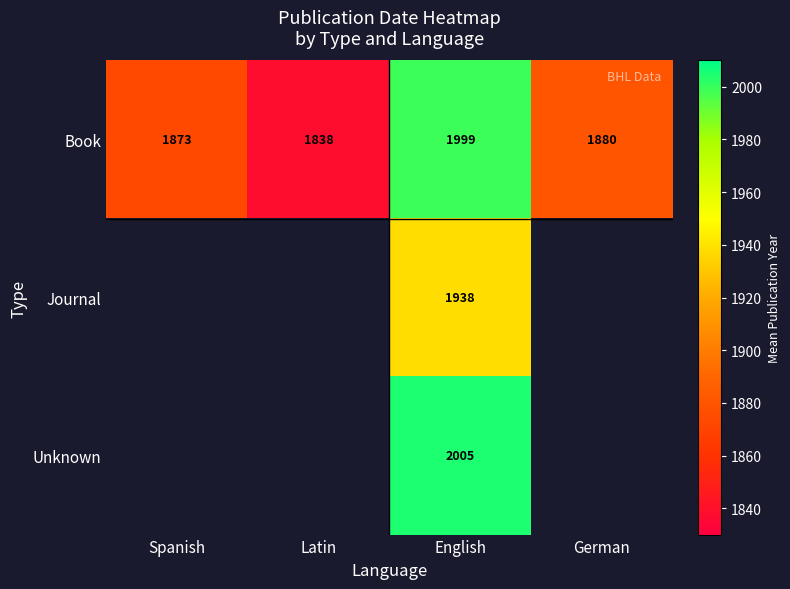

Rank the series at English from highest to lowest value.

Unknown, Book, Journal